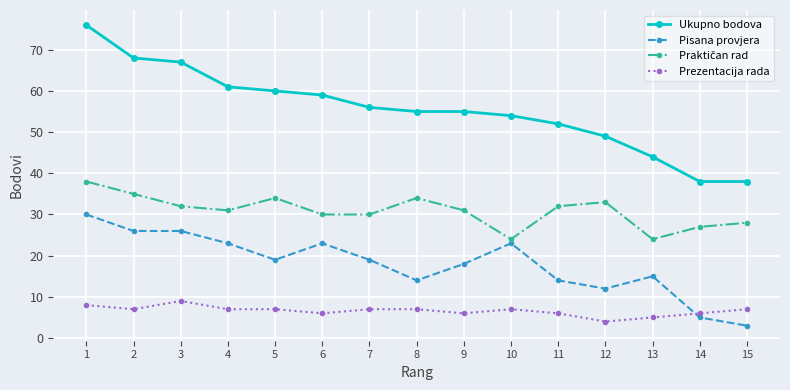

What is the difference between the maximum and second lowest values in the Ukupno bodova series?

38